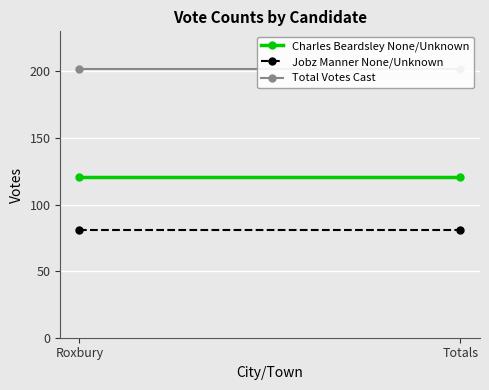

Which series has the widest spread of values?

Charles Beardsley None/Unknown